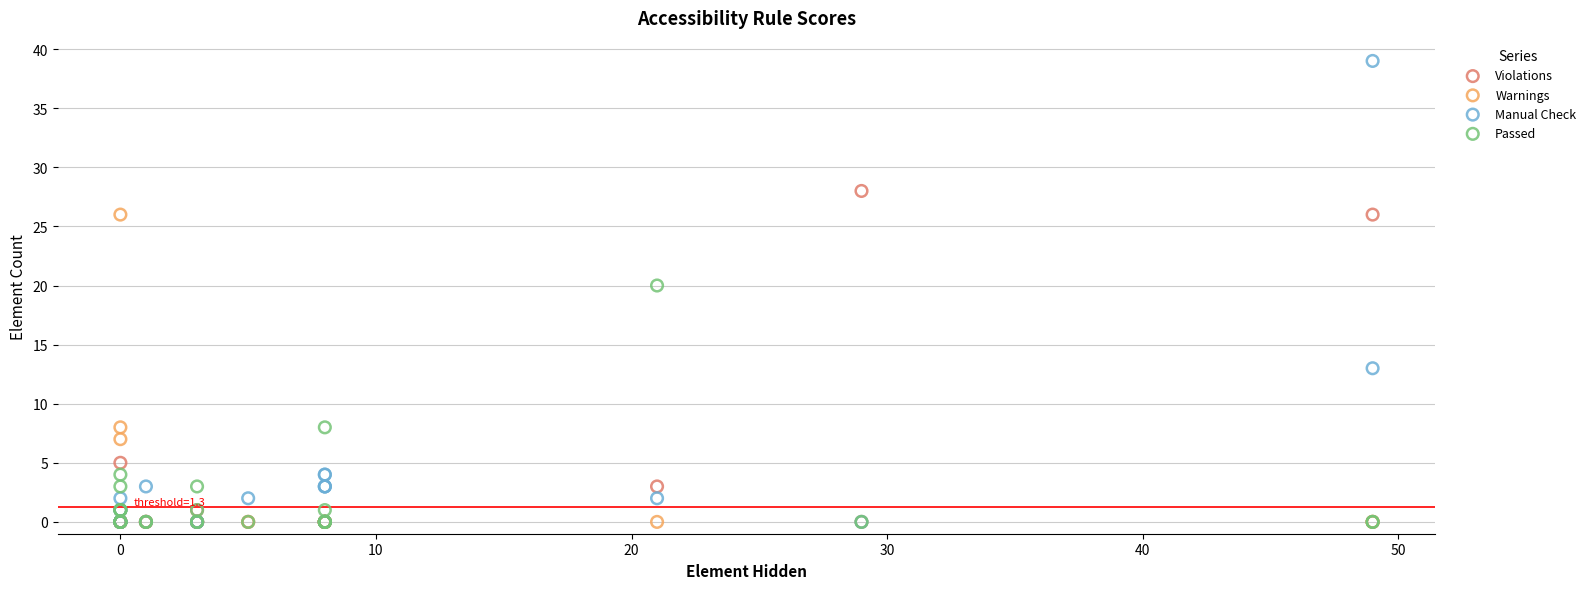

In the Violations series, what Y value is closest to 14?

5